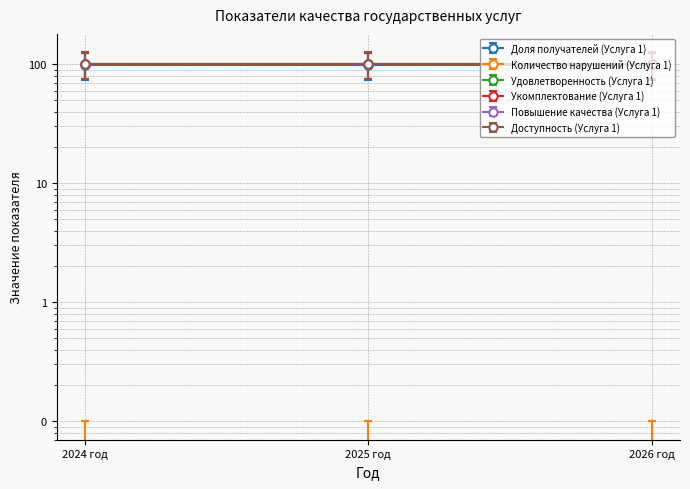

What is the average value of the Доступность (Услуга 1) series?

100